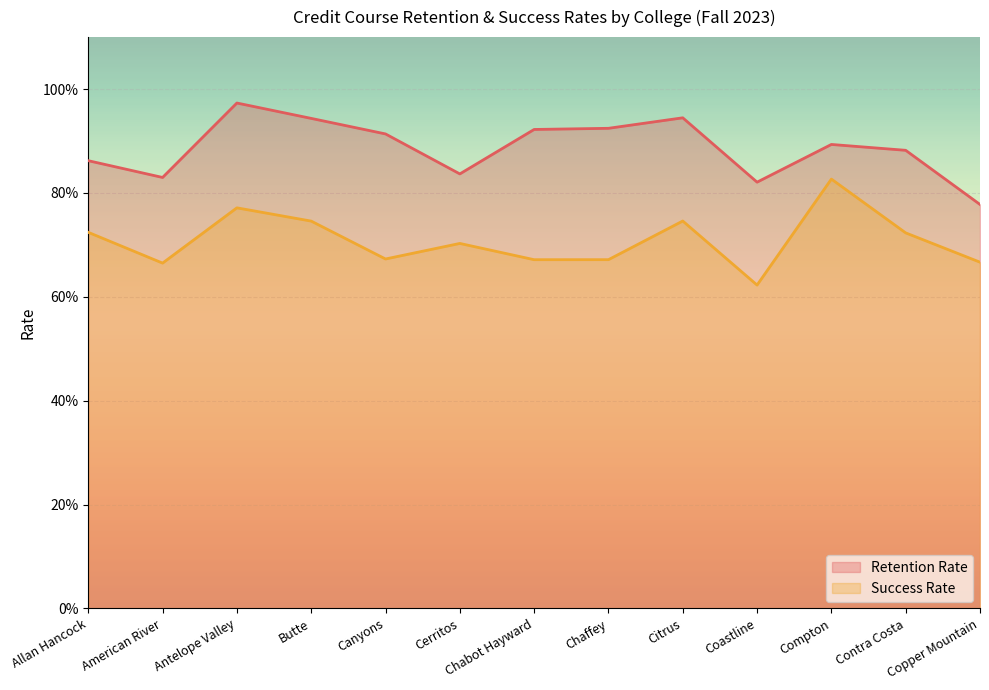

Reading left to right, list all the values displayed in this chart.

Retention Rate: 0.9	0.8	1.0	0.9	0.9	0.8	0.9	0.9	0.9	0.8	0.9	0.9	0.8
Success Rate: 0.7	0.7	0.8	0.7	0.7	0.7	0.7	0.7	0.7	0.6	0.8	0.7	0.7